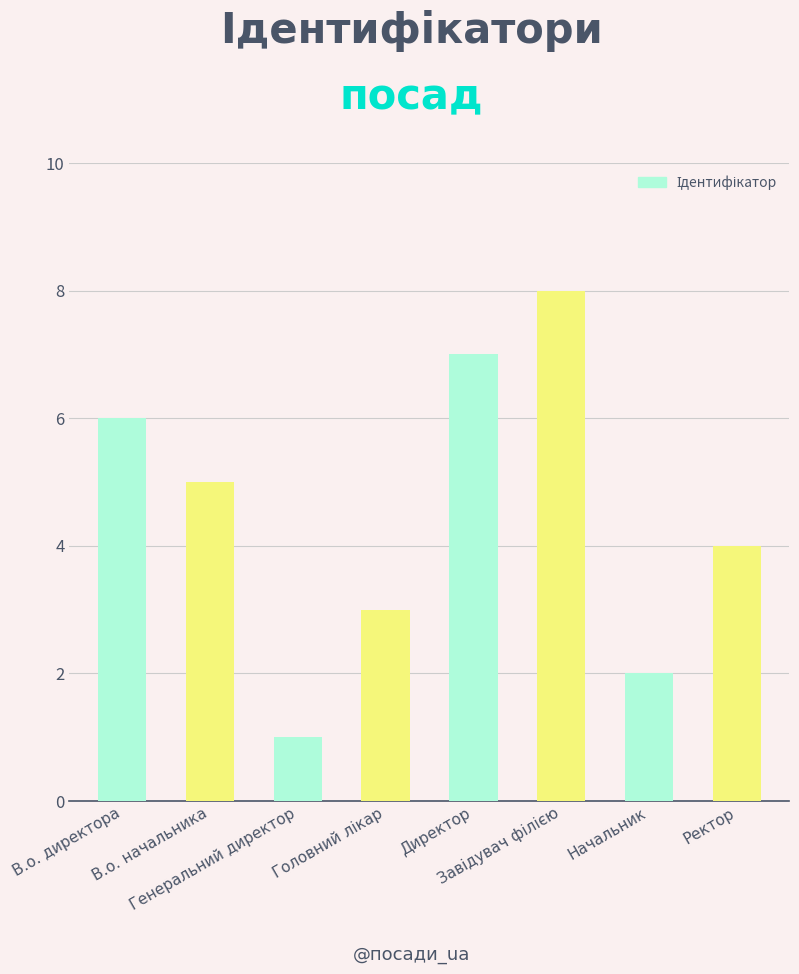

Reading left to right, transcribe all the data shown in this chart.

6	5	1	3	7	8	2	4